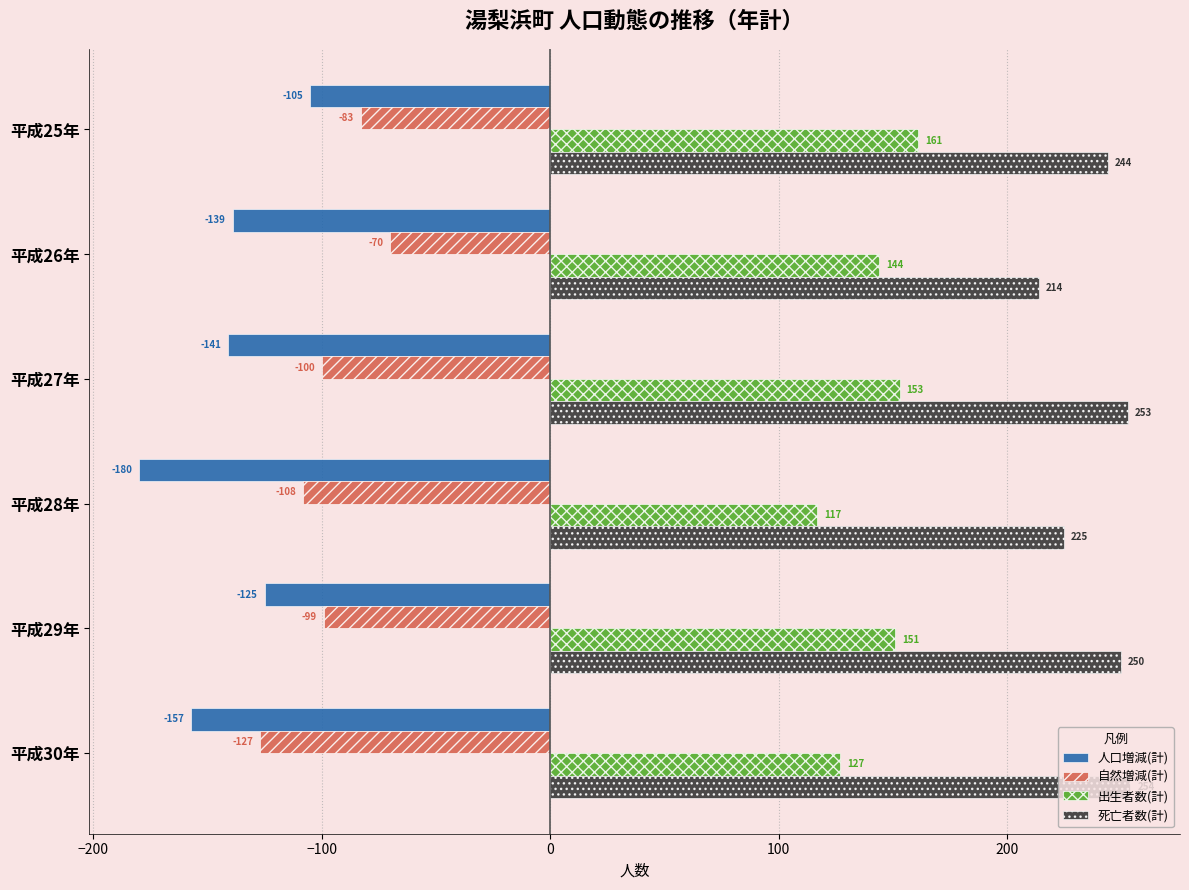

True or false: 自然増減(計) has a value of -108 at 平成28年.

True